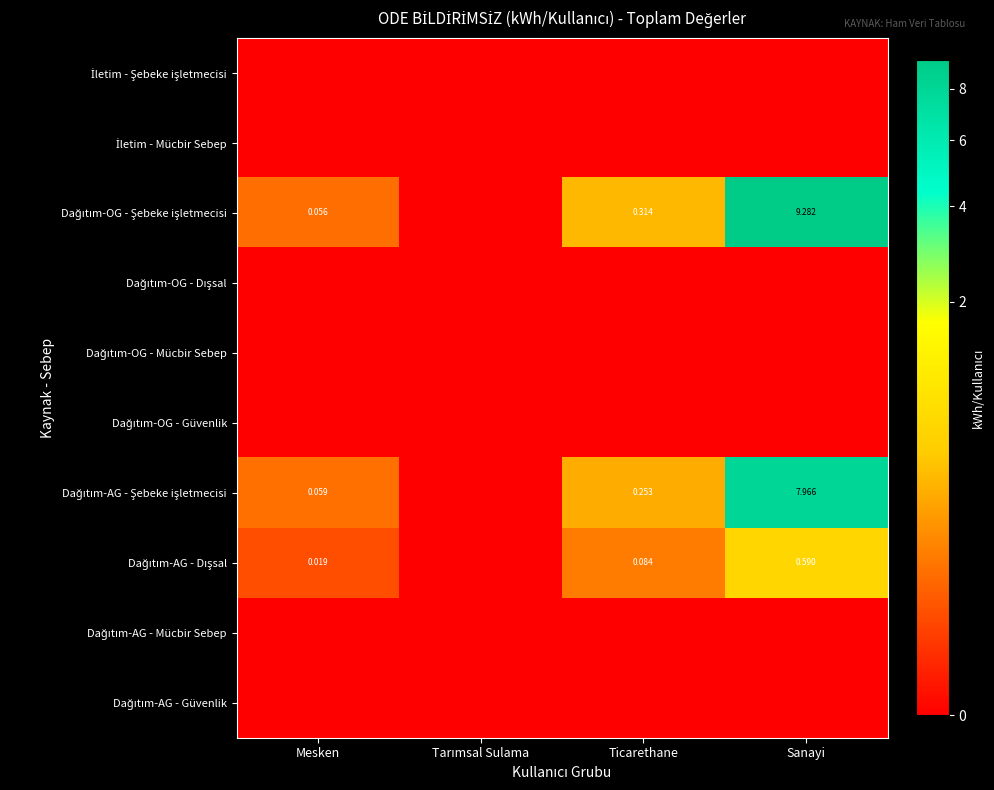

Is it true that Dağıtım-AG - Dışsal equals 0.0 at Mesken?

True